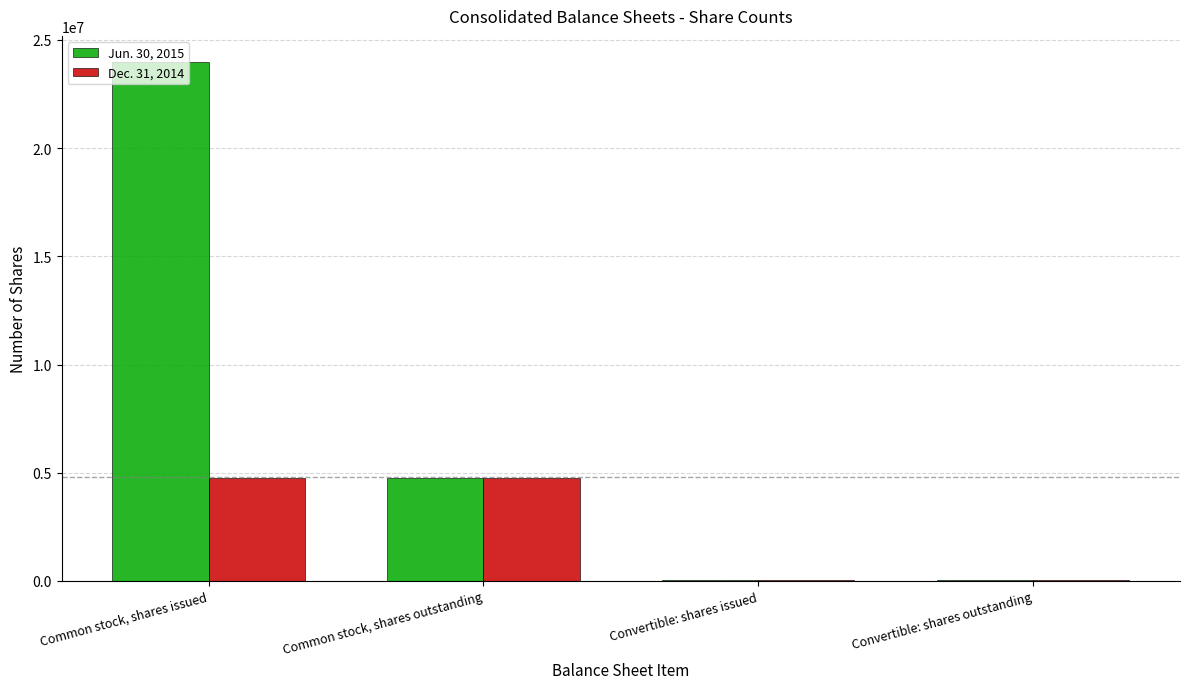

True or false: Dec. 31, 2014 has a value of 4759567 at Common stock, shares outstanding.

True